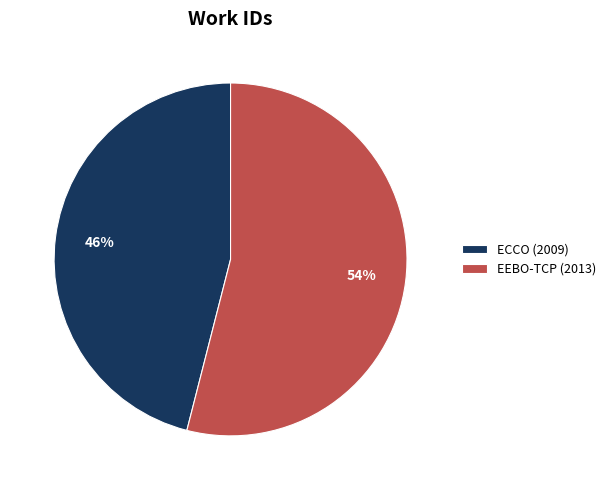

Does any single category account for the majority?

Yes